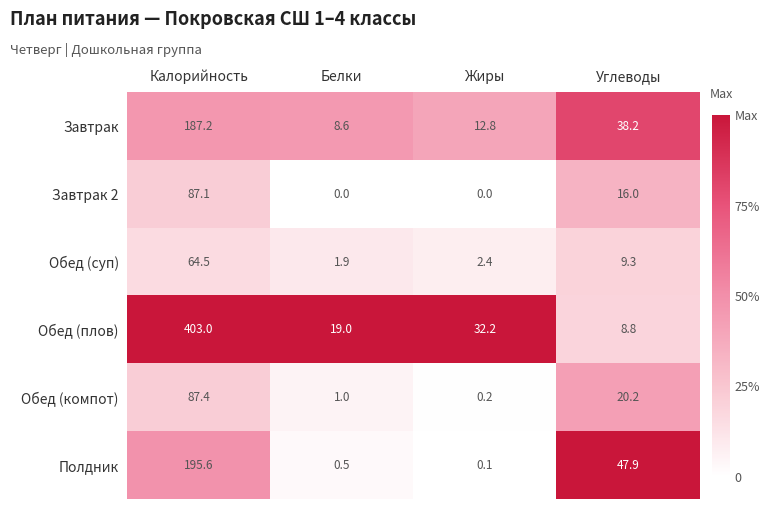

What is the total value across all series at Углеводы?

140.4